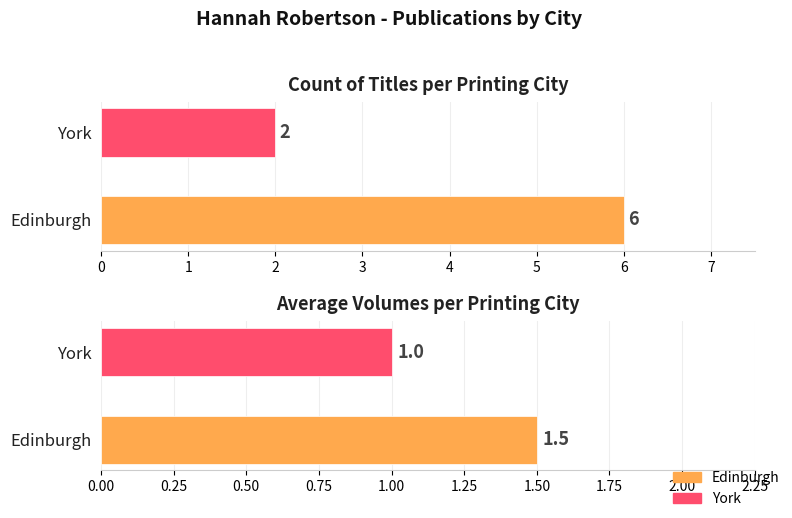

Which series has the widest spread of values?

Count of Titles